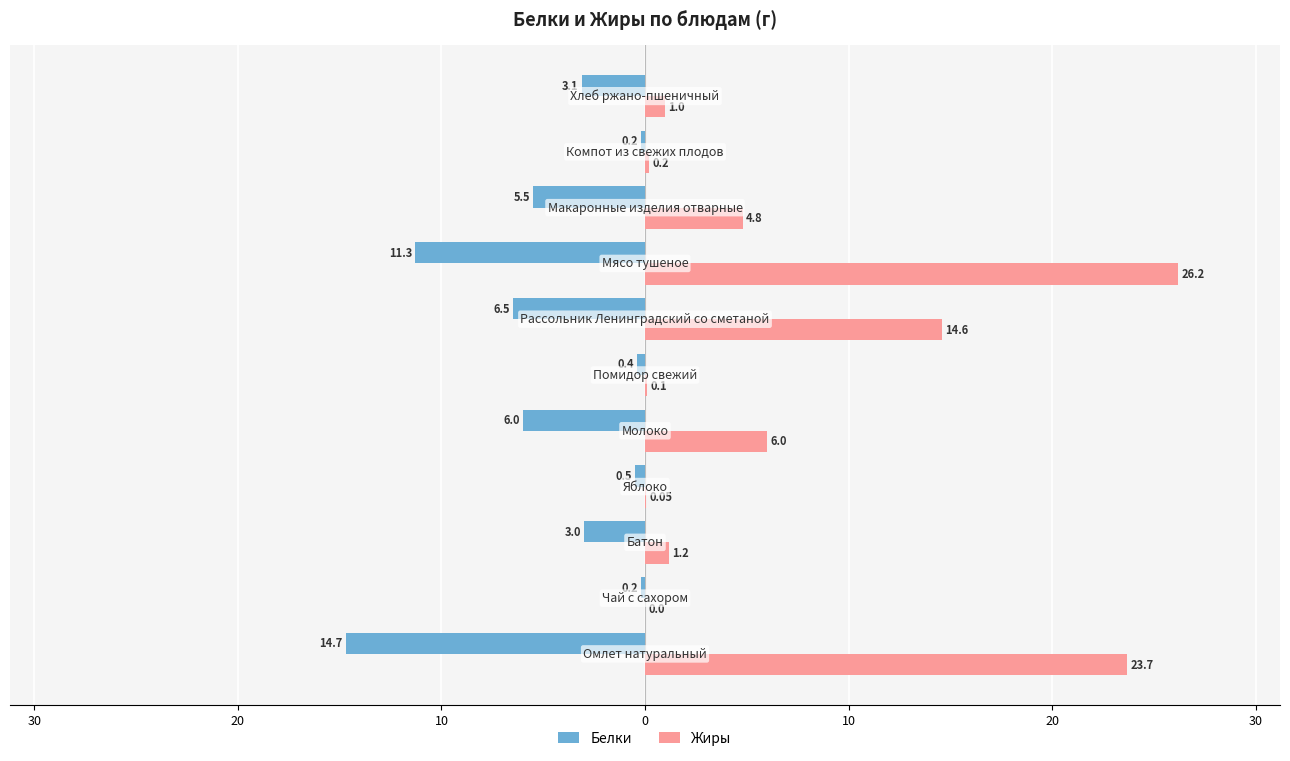

What are all the series names shown in the legend?

Белки, Жиры